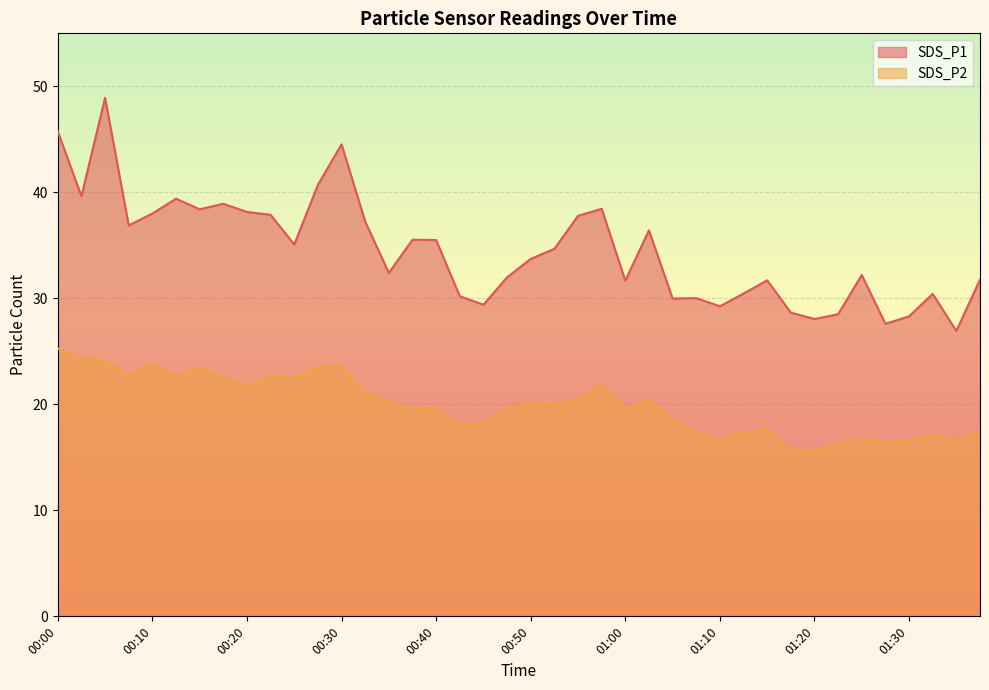

Count the number of data series in this chart.

2